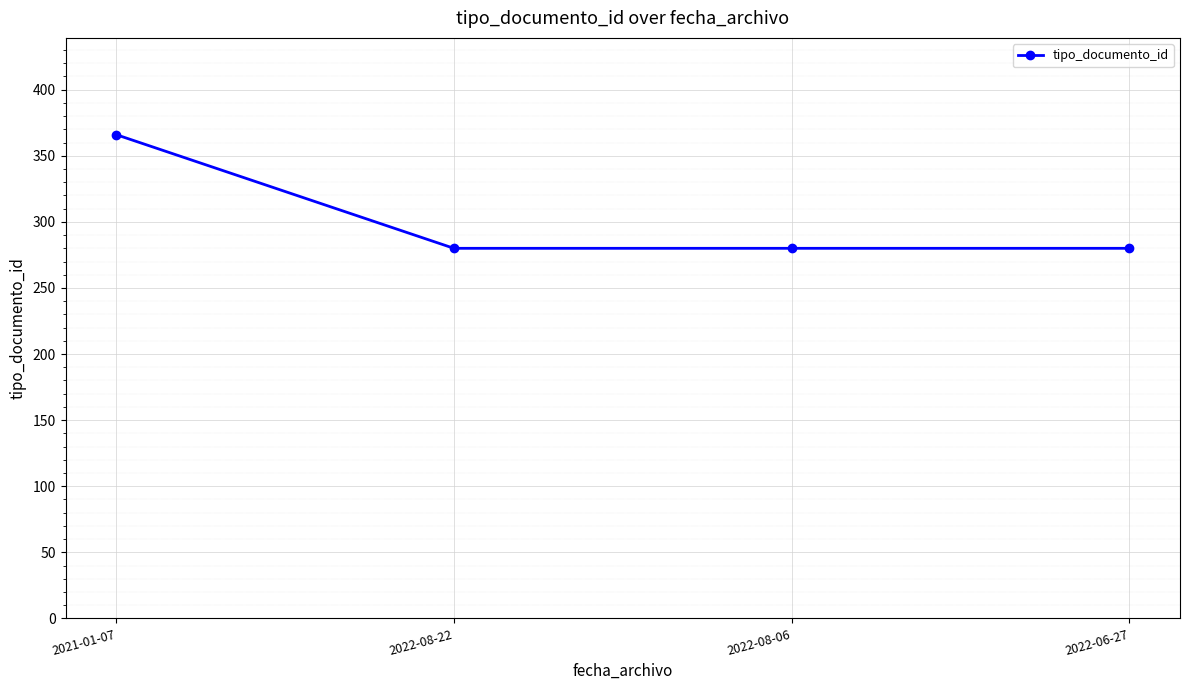

What is the value of the 2nd point from the left?

280